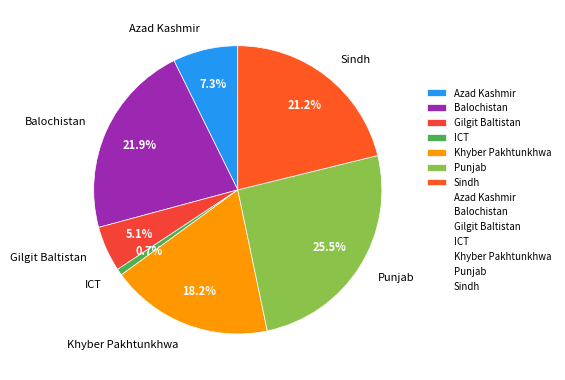

Which slice is the largest?

Punjab